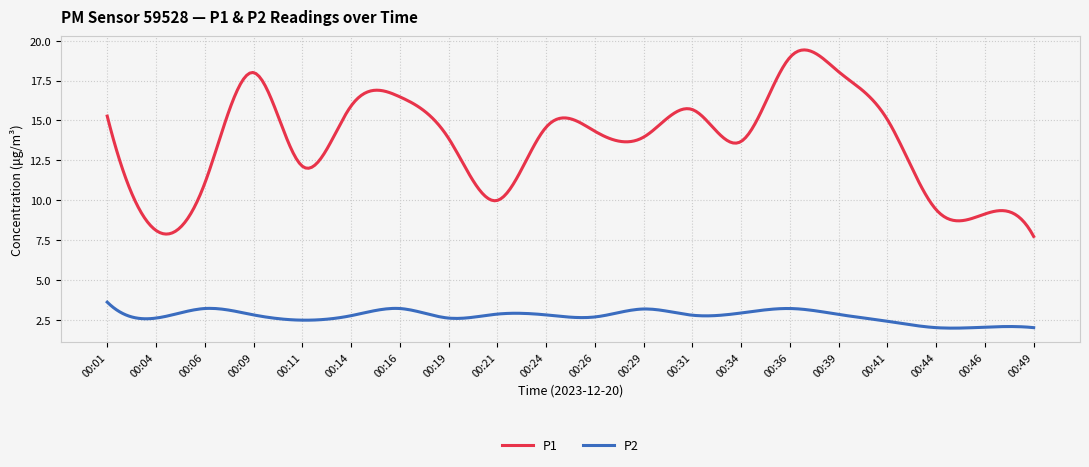

Does the chart display data point markers on the line(s)?

No